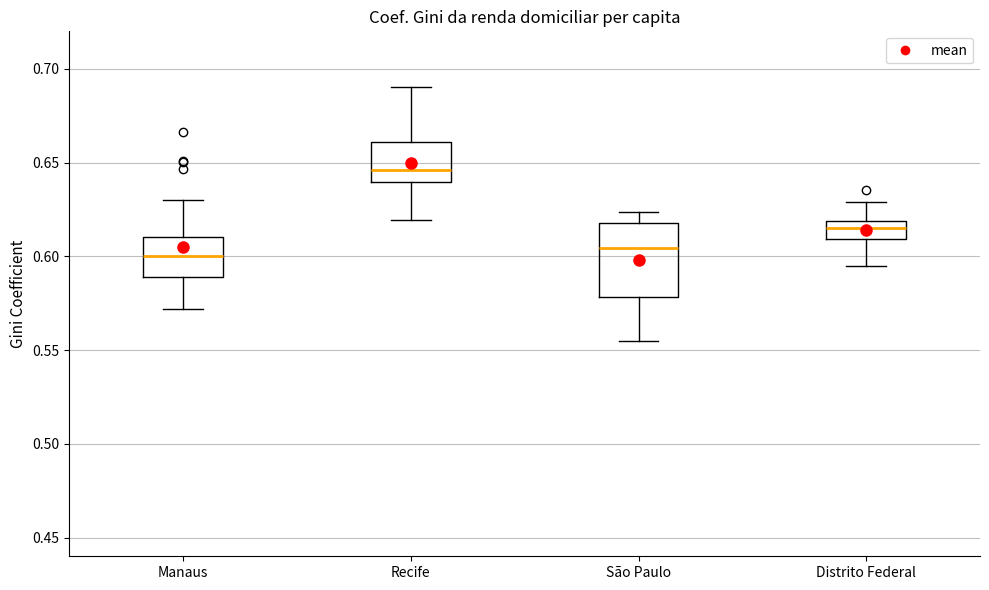

Reading left to right, transcribe this box plot: for each box, give where its median line is, the range the box spans, and where its two whiskers end, as read against the y-axis. The values are not printed on the chart, so give them approximately, as read against the axis.

Manaus: median 0.600, box 0.590 to 0.610, whiskers 0.570 to 0.630
Recife: median 0.645, box 0.640 to 0.660, whiskers 0.620 to 0.690
São Paulo: median 0.605, box 0.580 to 0.620, whiskers 0.555 to 0.625
Distrito Federal: median 0.615, box 0.610 to 0.620, whiskers 0.595 to 0.630